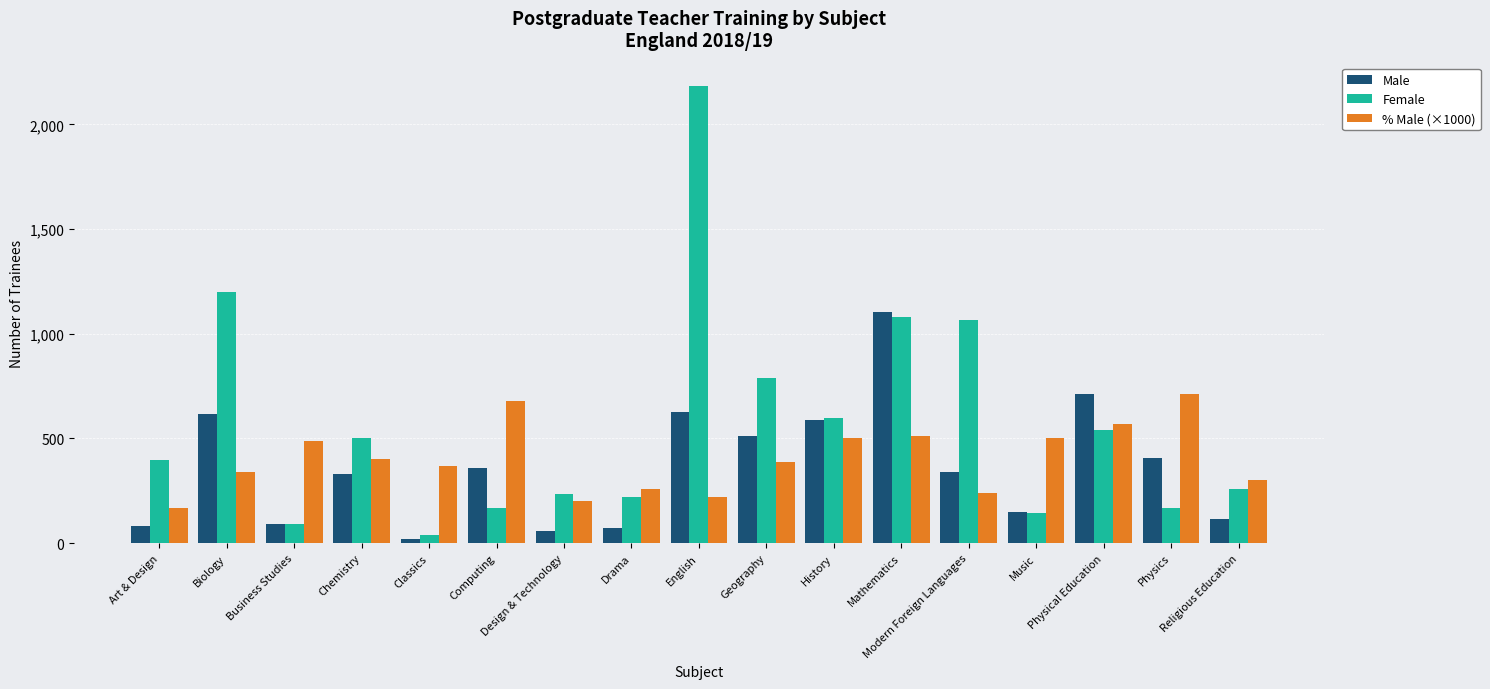

What is the approximate value of Male at Physical Education?

710